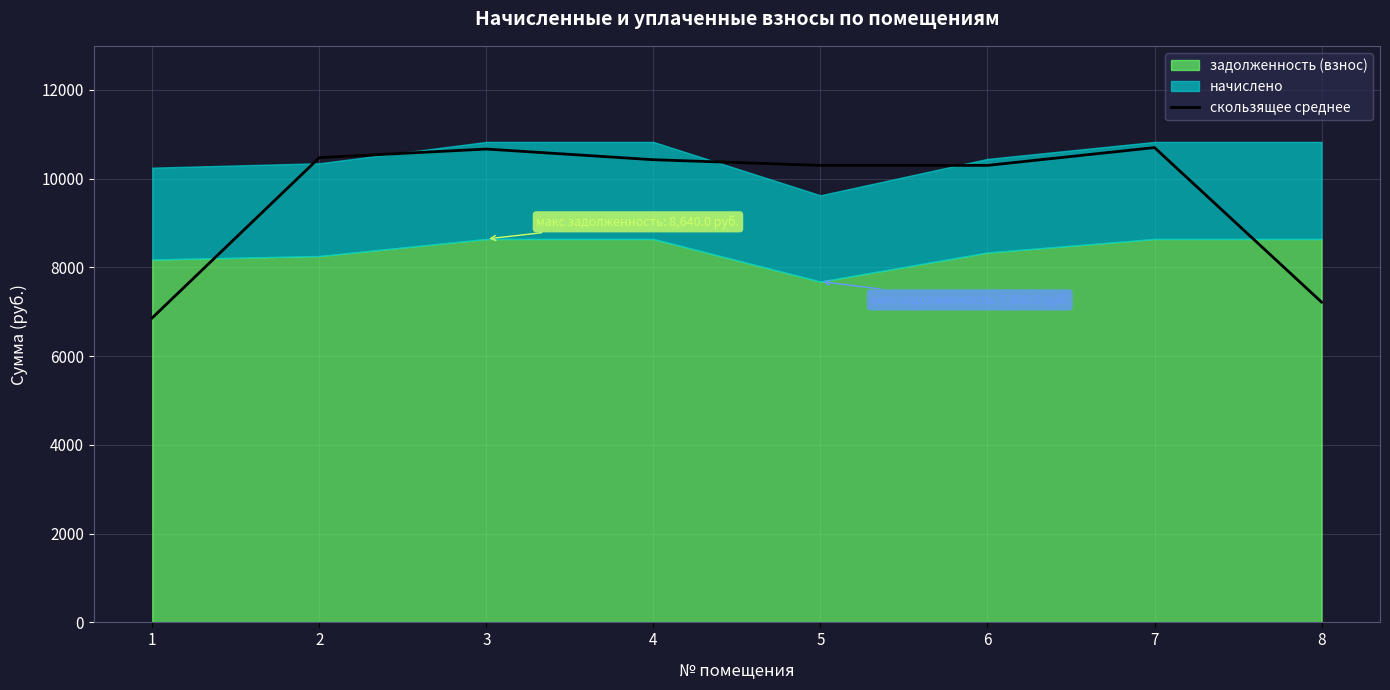

Which label corresponds to the smallest value in the chart?

1